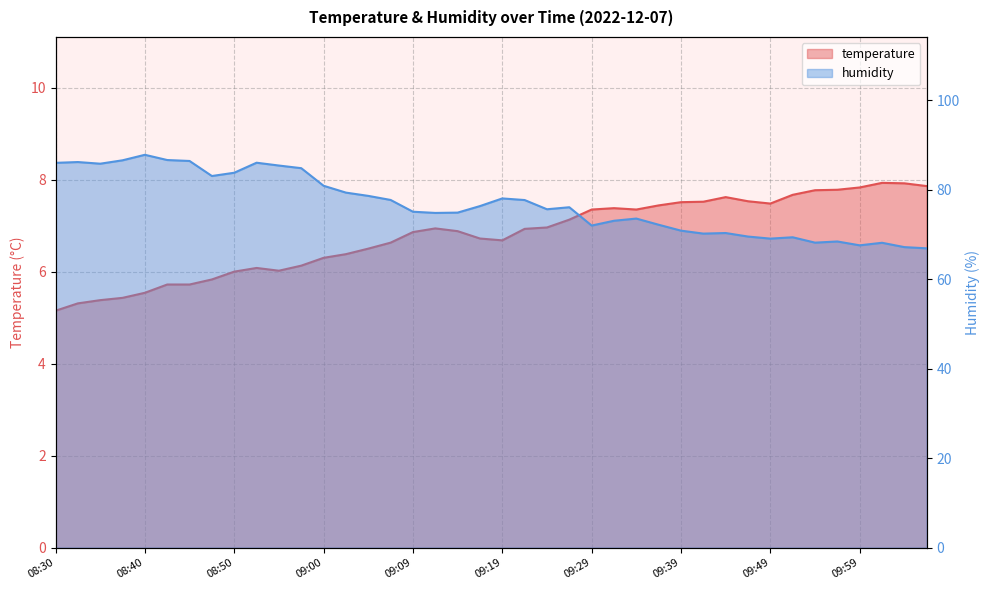

What position from the left is 09:19?

21